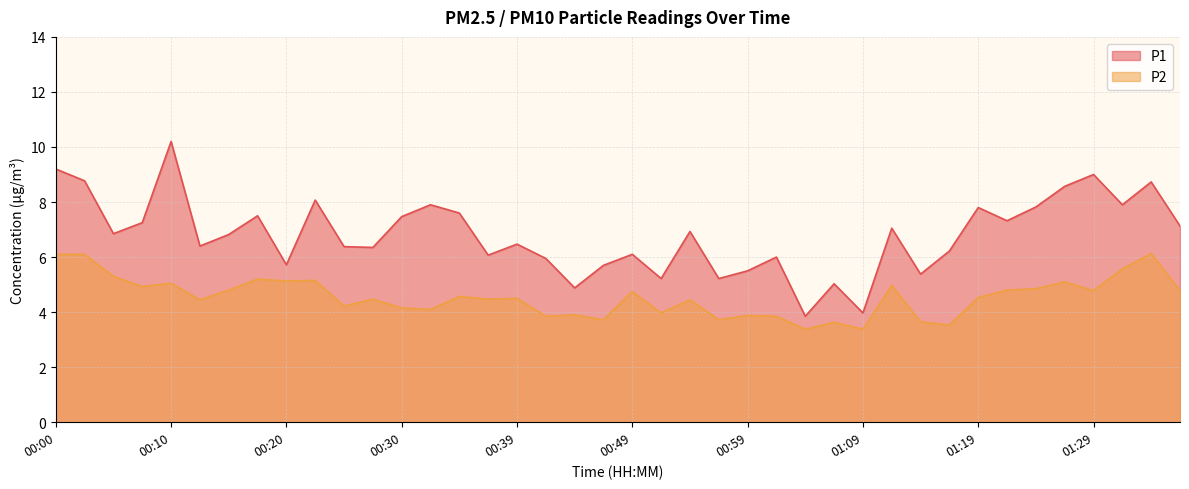

Is the value of P1 at 00:20 greater than the value of P2 at 01:02?

Yes